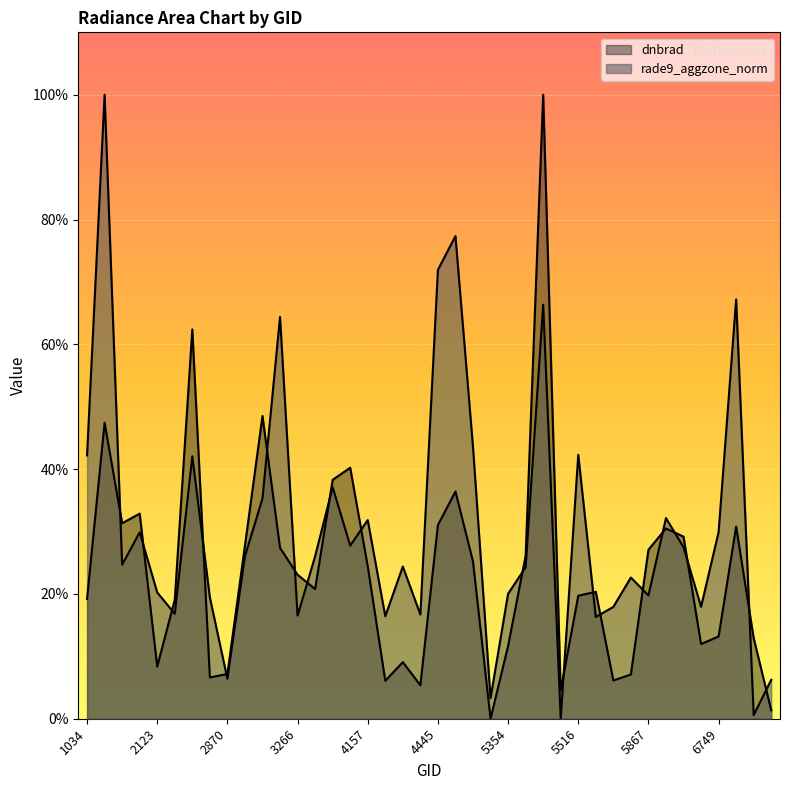

How many series are shown in this chart?

2